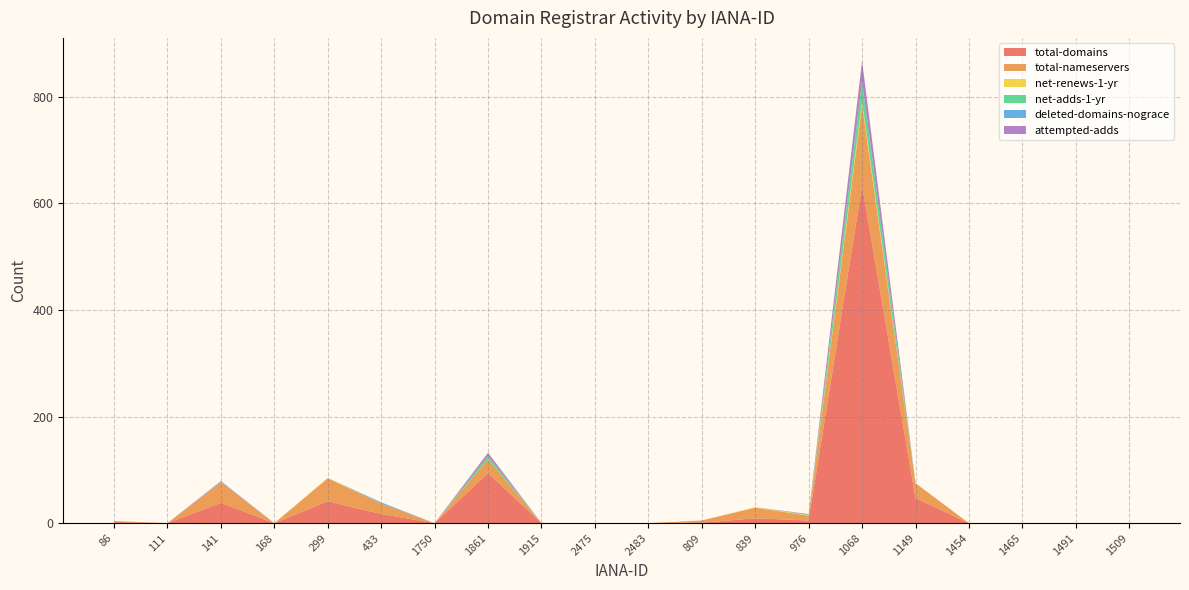

Reading left to right, extract all data points from this chart.

total-domains: 2	0	38	0	41	17	0	94	0	0	0	1	9	5	633	47	0	0	0	0
total-nameservers: 2	0	39	0	43	20	0	26	0	0	0	4	20	9	151	28	0	0	0	0
net-renews-1-yr: 0	0	0	0	1	0	0	0	0	0	0	0	1	1	7	0	0	0	0	0
net-adds-1-yr: 0	0	0	0	0	0	0	6	0	0	0	0	0	1	38	0	0	0	0	0
deleted-domains-nograce: 0	0	1	0	0	2	0	0	0	0	0	0	0	0	0	0	0	0	0	0
attempted-adds: 0	0	1	0	0	0	0	6	0	0	0	0	0	1	38	0	0	0	0	0